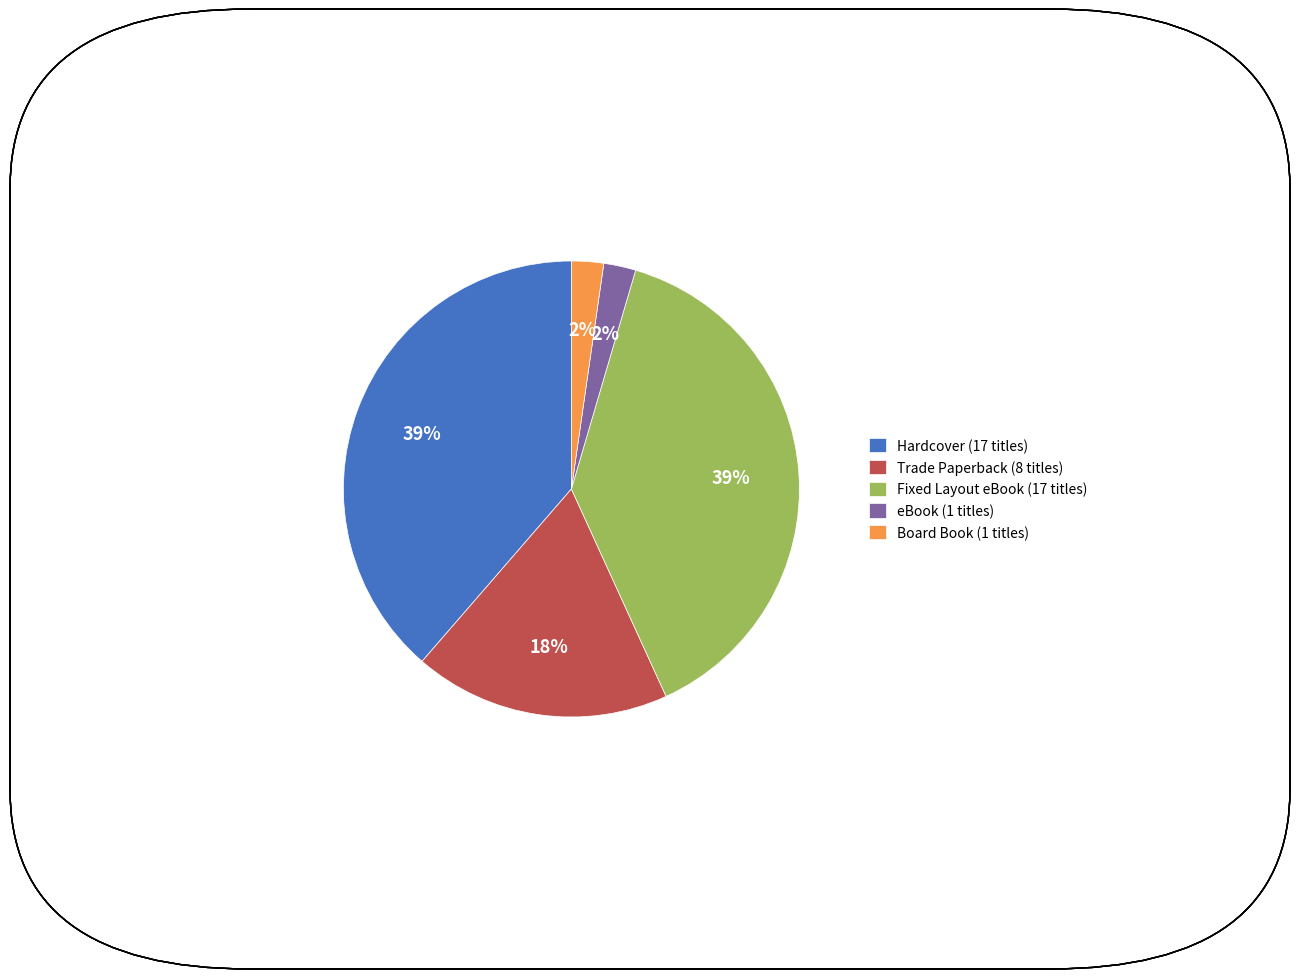

To the nearest percent, what is the difference between the Trade Paperback (8 titles) and Board Book (1 titles) slice percentages?

16%